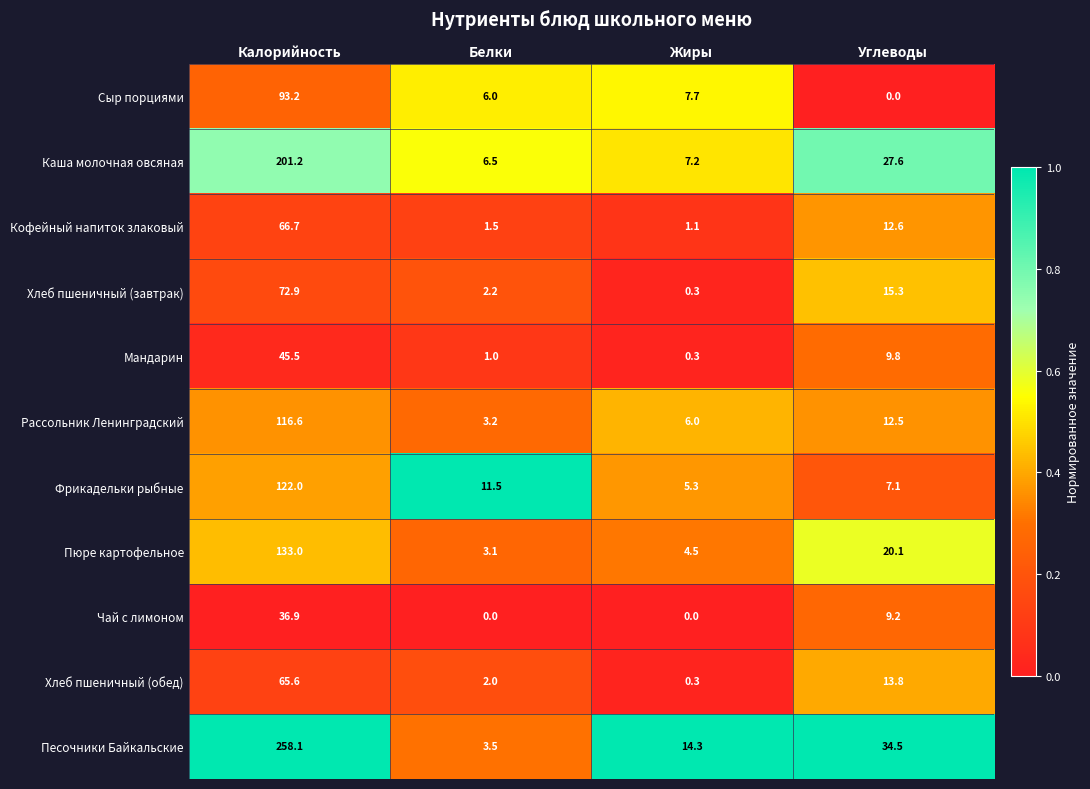

What is the total value across all series at Калорийность?

1211.7